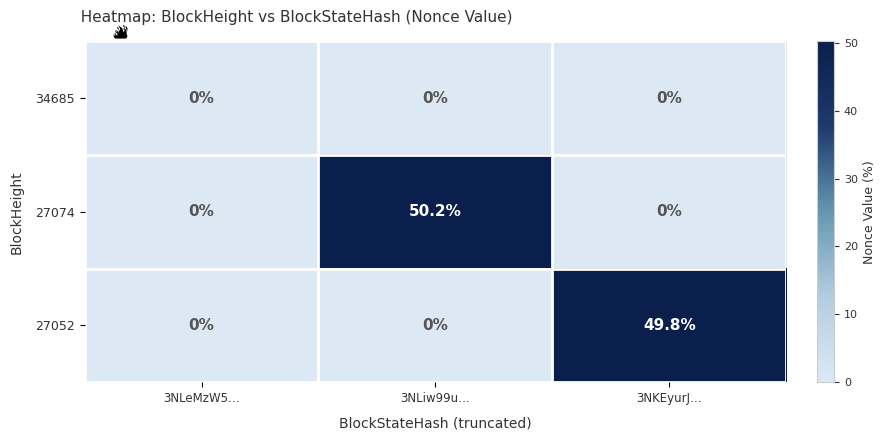

True or false: 27074 has a value of 20.2 at 3NLiw99u….

False